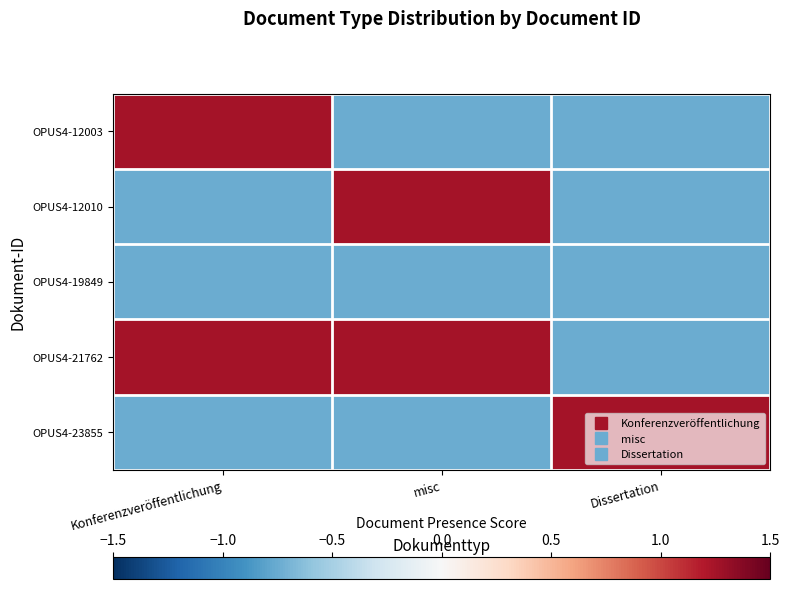

Which series has the largest range (max minus min)?

OPUS4-12003